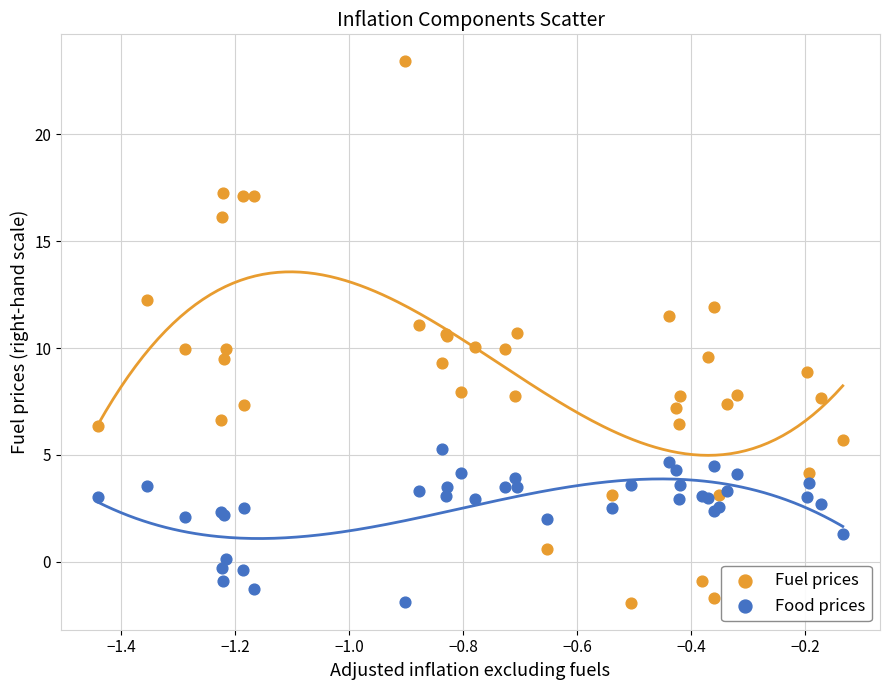

Which series contains the highest Y value?

Fuel prices